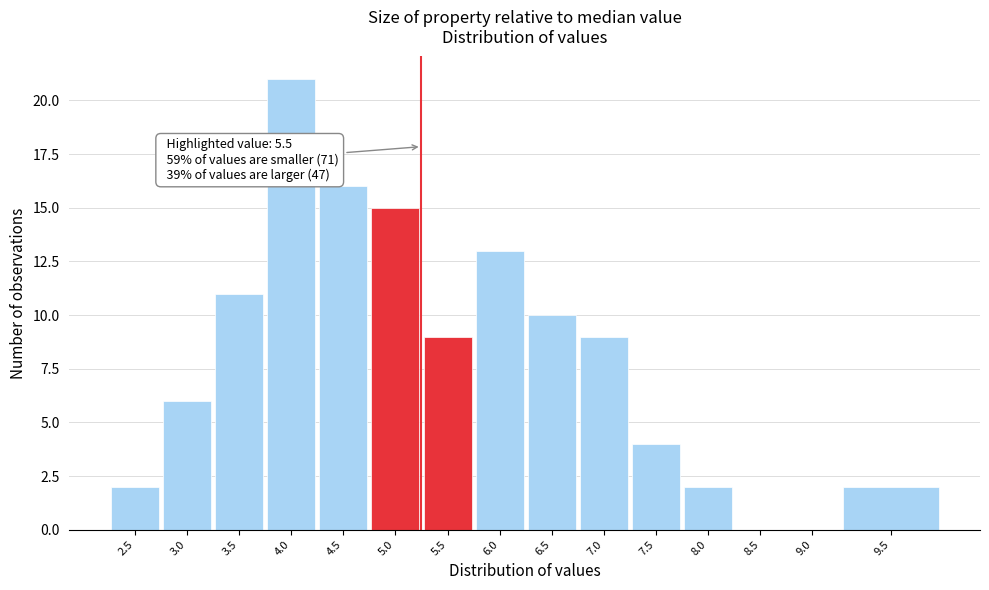

Reading right to left, transcribe all the data shown in this chart.

9.5=2	9.0=0	8.5=0	8.0=2	7.5=4	7.0=9	6.5=10	6.0=13	5.5=9	5.0=15	4.5=16	4.0=21	3.5=11	3.0=6	2.5=2